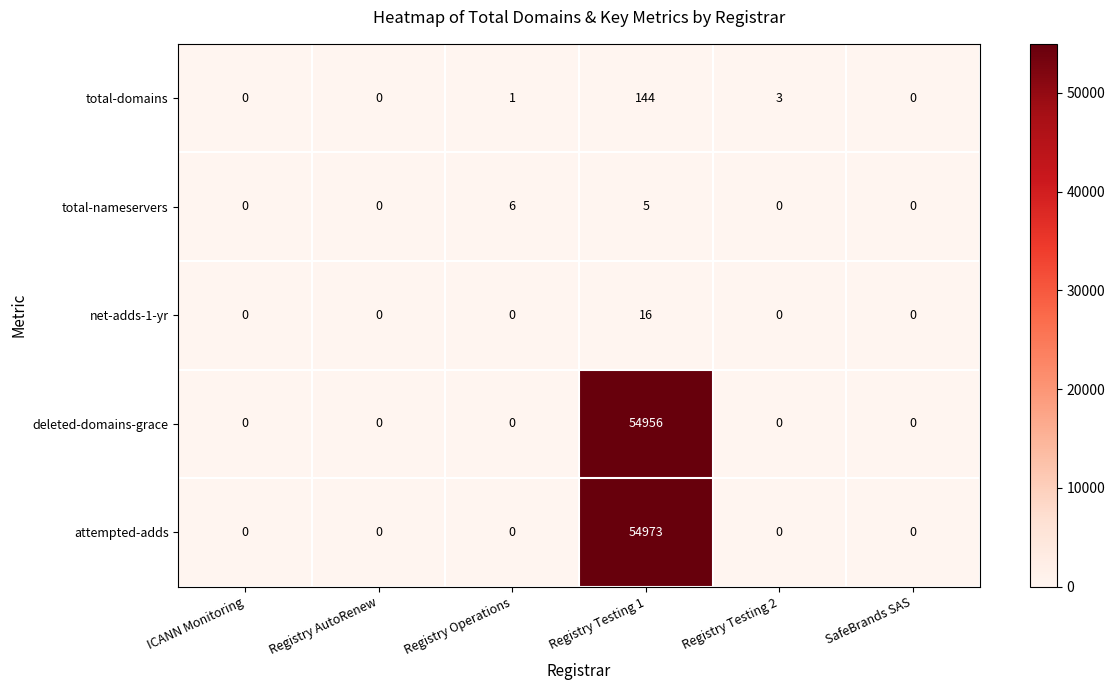

Reading left to right, extract all data points from this chart.

total-domains: ICANN Monitoring=0	Registry AutoRenew=0	Registry Operations=1	Registry Testing 1=144	Registry Testing 2=3	SafeBrands SAS=0
total-nameservers: ICANN Monitoring=0	Registry AutoRenew=0	Registry Operations=6	Registry Testing 1=5	Registry Testing 2=0	SafeBrands SAS=0
net-adds-1-yr: ICANN Monitoring=0	Registry AutoRenew=0	Registry Operations=0	Registry Testing 1=16	Registry Testing 2=0	SafeBrands SAS=0
deleted-domains-grace: ICANN Monitoring=0	Registry AutoRenew=0	Registry Operations=0	Registry Testing 1=54956	Registry Testing 2=0	SafeBrands SAS=0
attempted-adds: ICANN Monitoring=0	Registry AutoRenew=0	Registry Operations=0	Registry Testing 1=54973	Registry Testing 2=0	SafeBrands SAS=0